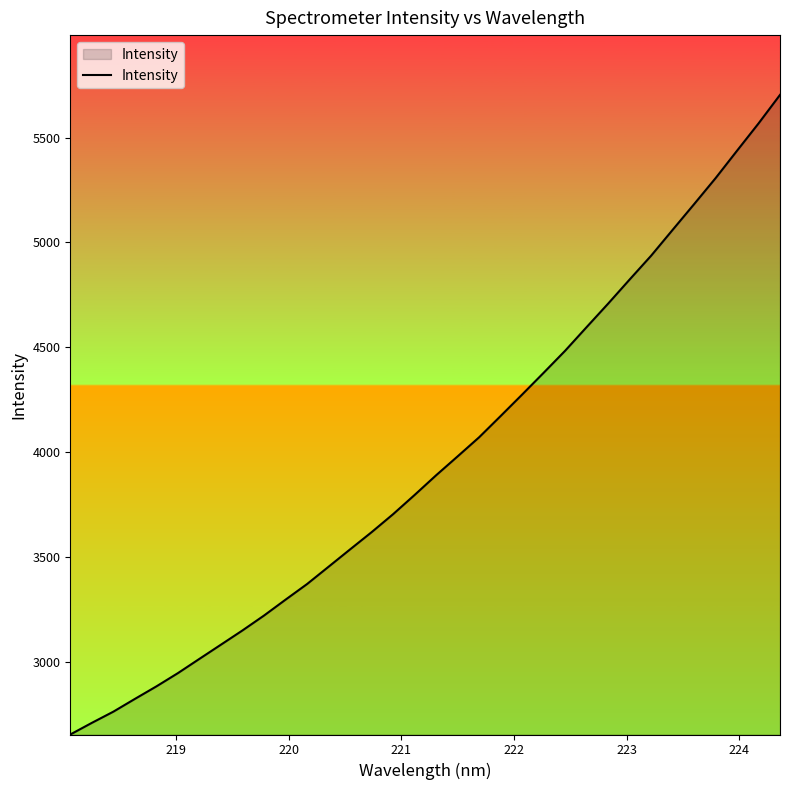

What is the greatest value displayed?

5704.1